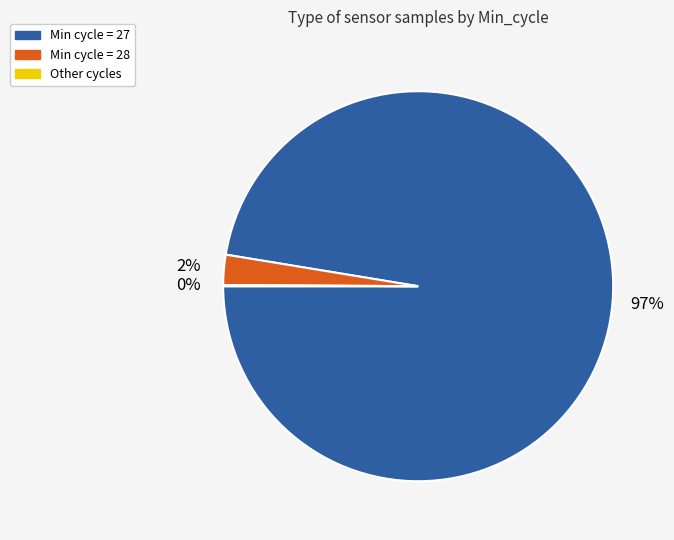

To the nearest percent, what is the average slice percentage?

33%